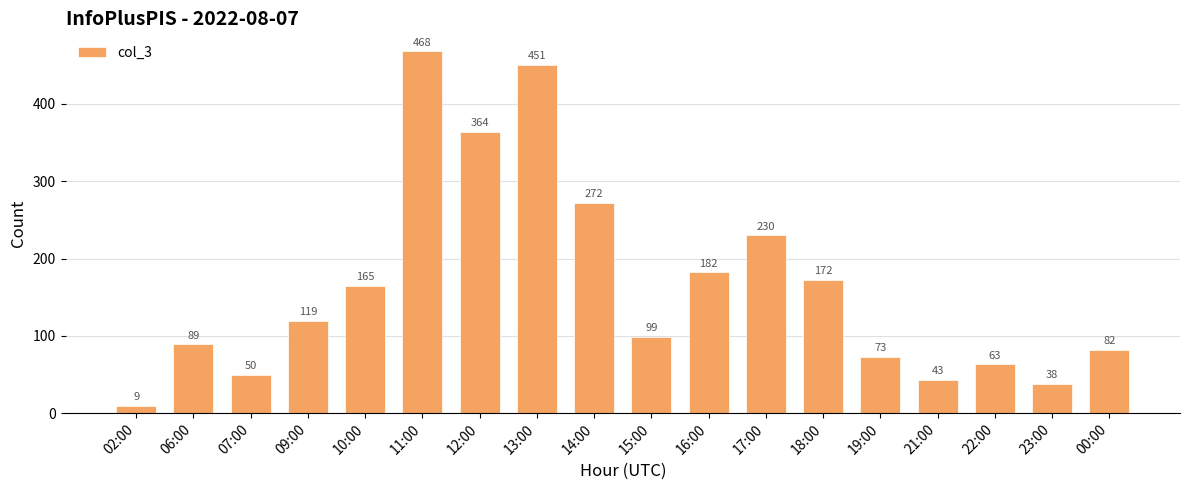

What is the greatest value displayed?

468